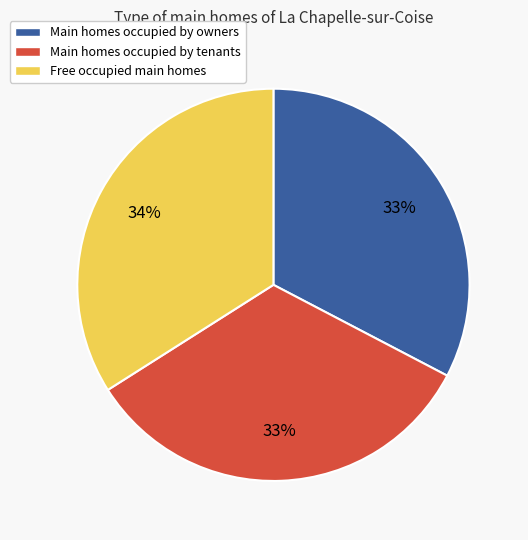

How many slices are in this pie chart?

3